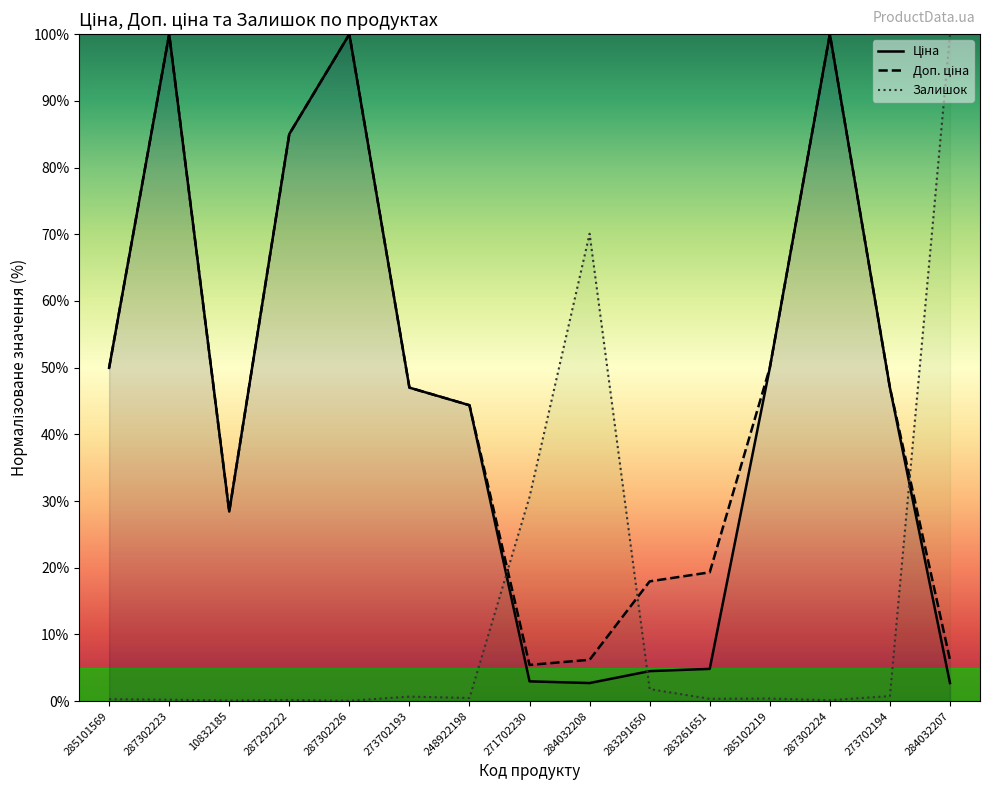

The value of Ціна at 284032208 is 2.7. True or false?

True